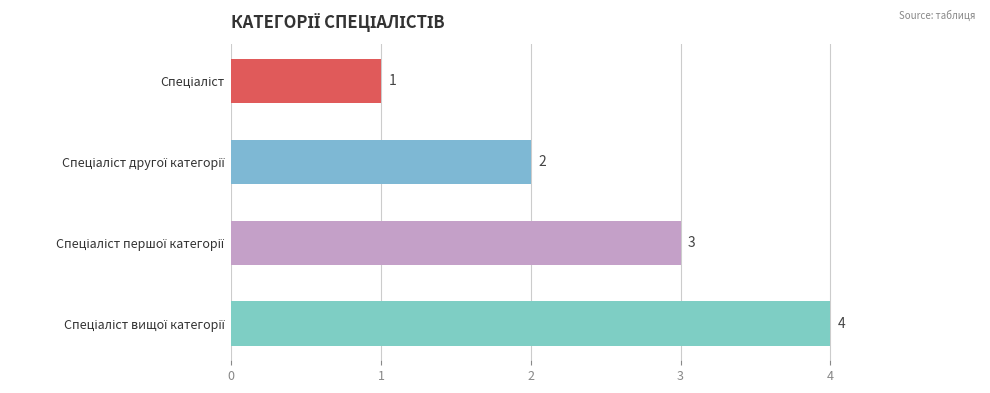

What is the sum of all values?

10